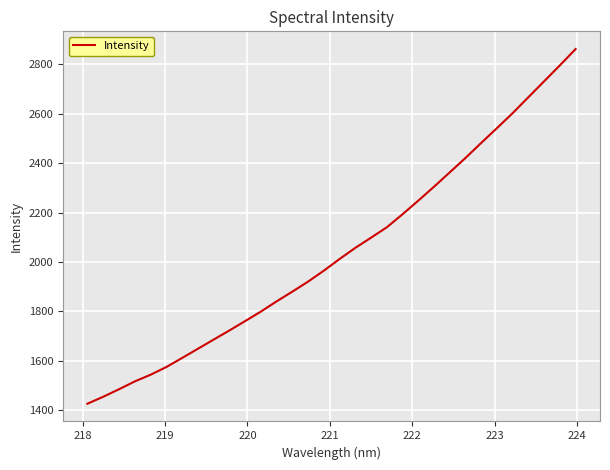

What is the difference between the maximum and minimum values?

1436.1